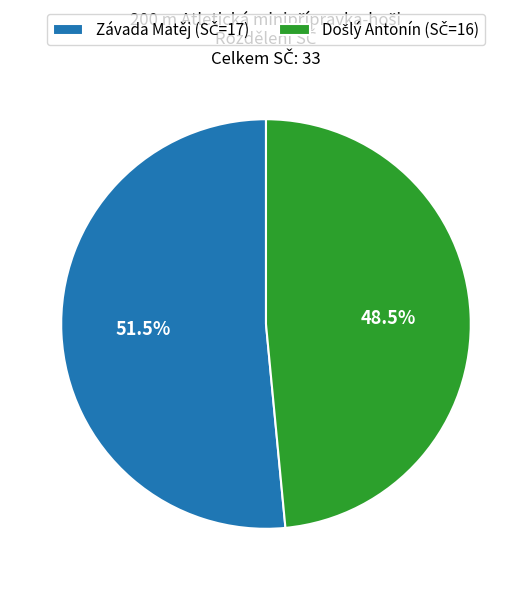

To the nearest percent, what is the difference between the largest and smallest slice percentages?

3%